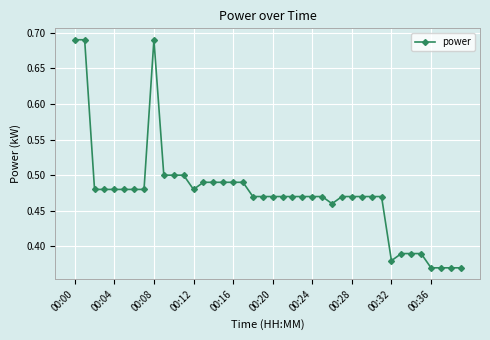

What is the sum of all values?

19.0